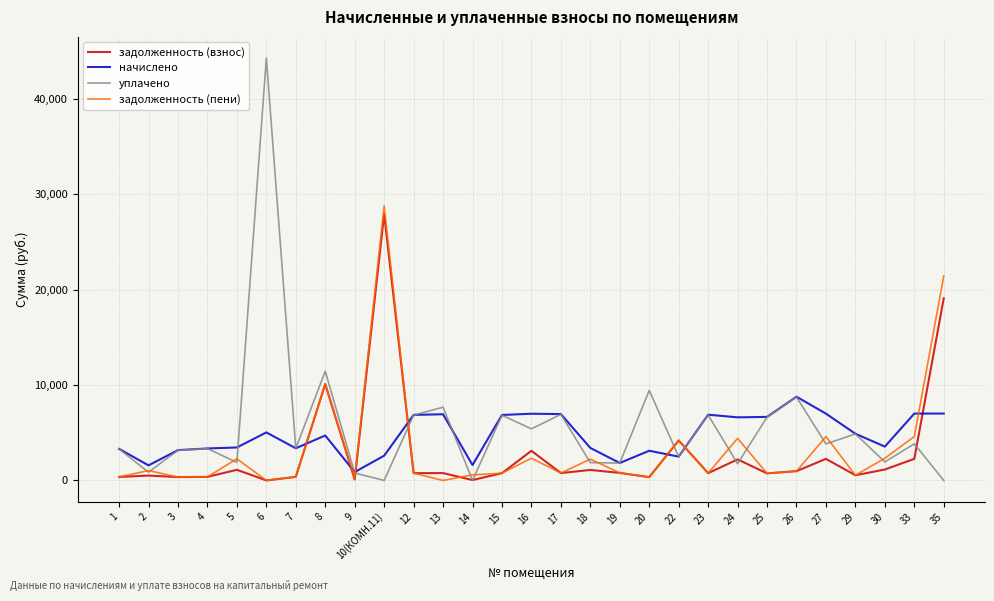

At which category is the sum across all series the highest?

10(КОМН.11)